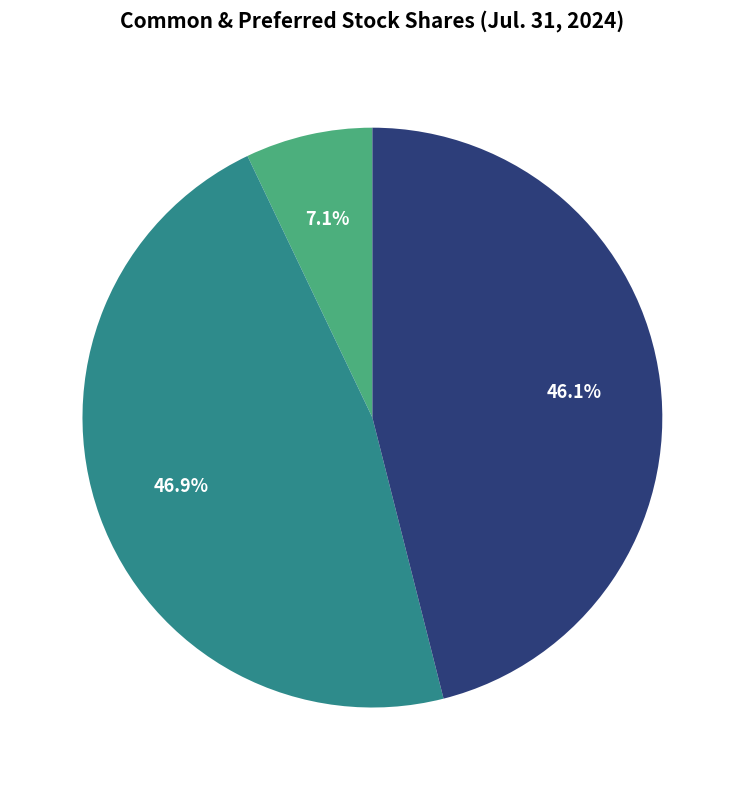

Does any single category account for the majority?

No